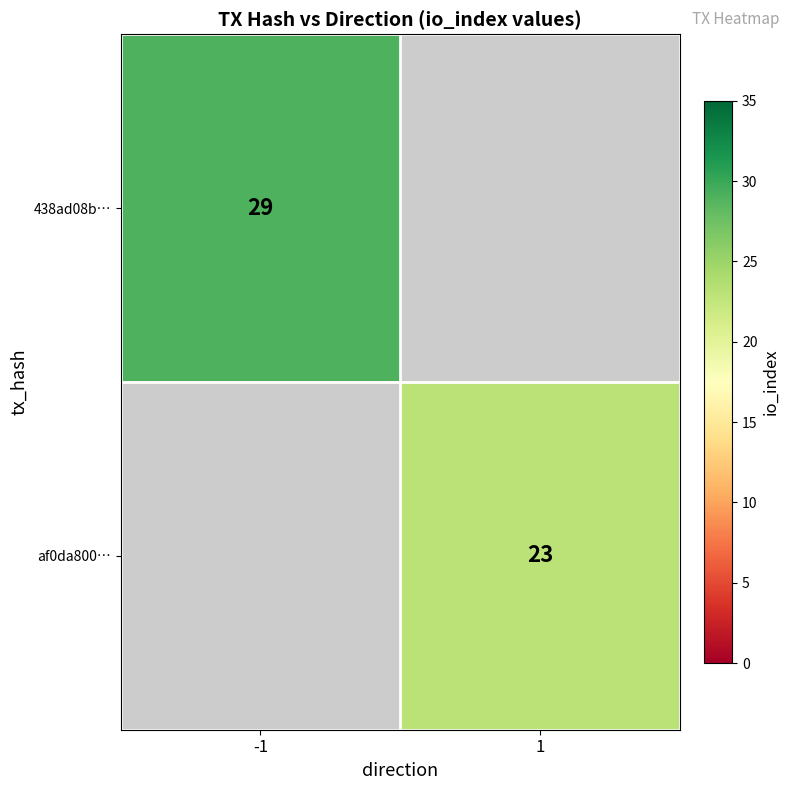

Is it true that 438ad08b… equals 45.6 at -1?

False